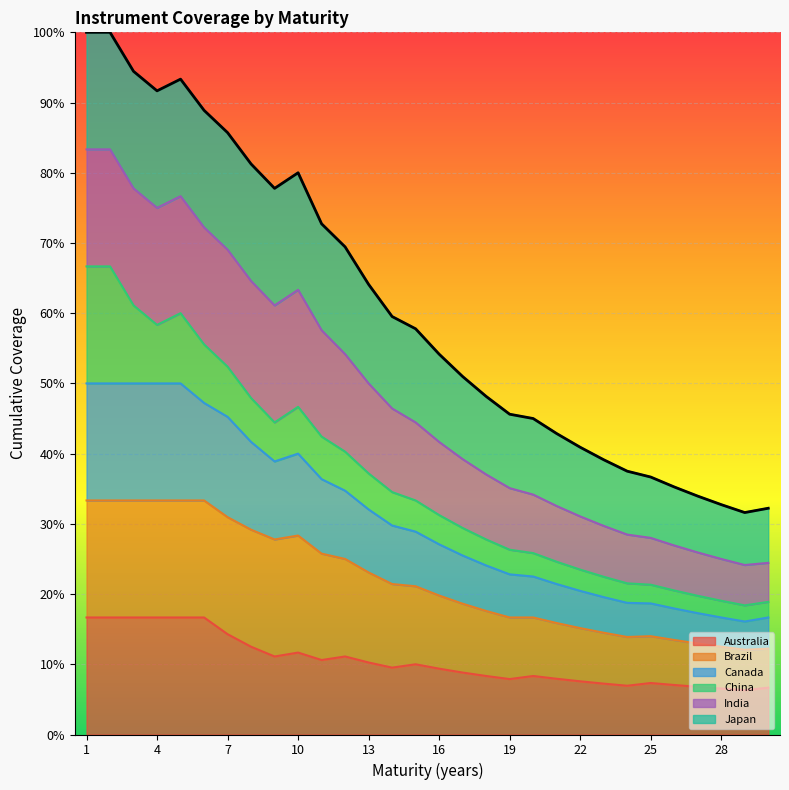

Is it true that Australia equals 1 at 4?

False